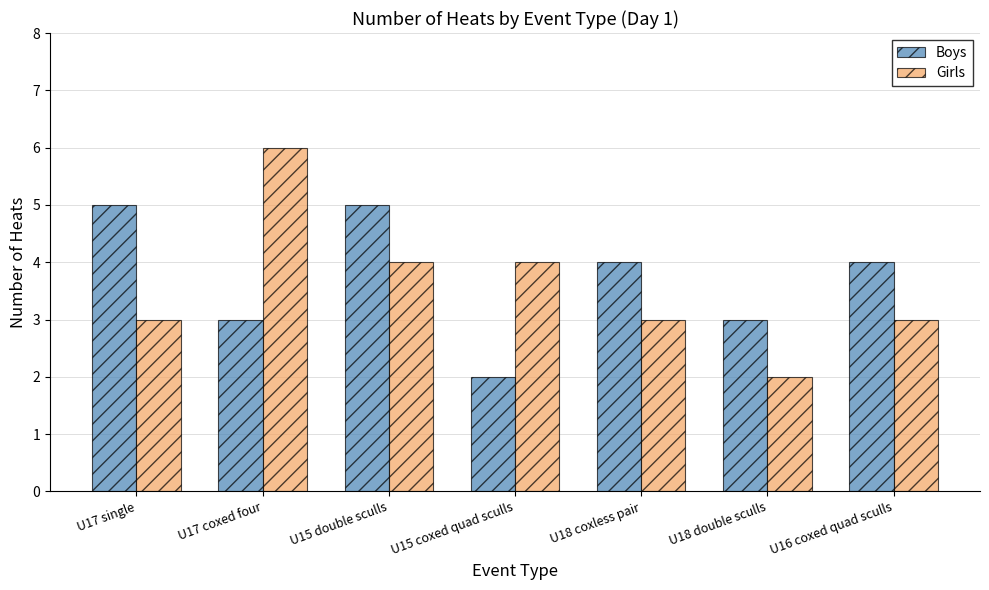

How many Boys values are between 3 and 5?

6